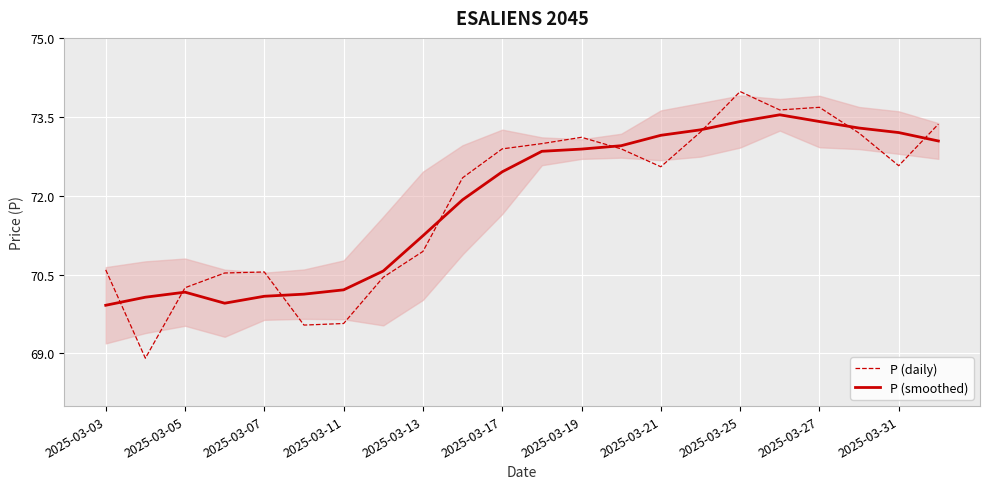

What is the sum of the P (smoothed) values at 2025-03-25 and 2025-03-05?

143.6